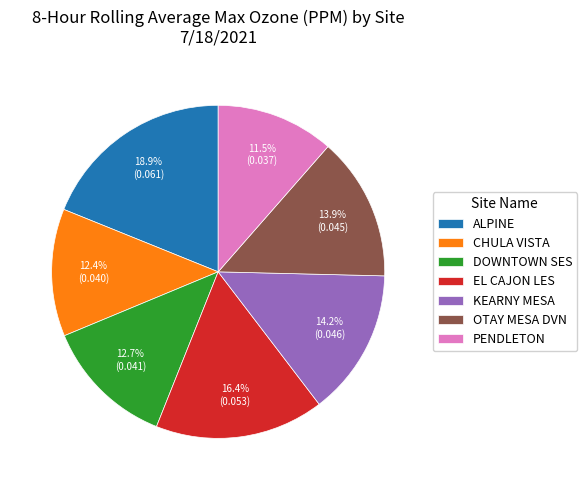

Between PENDLETON and ALPINE, which is larger?

ALPINE